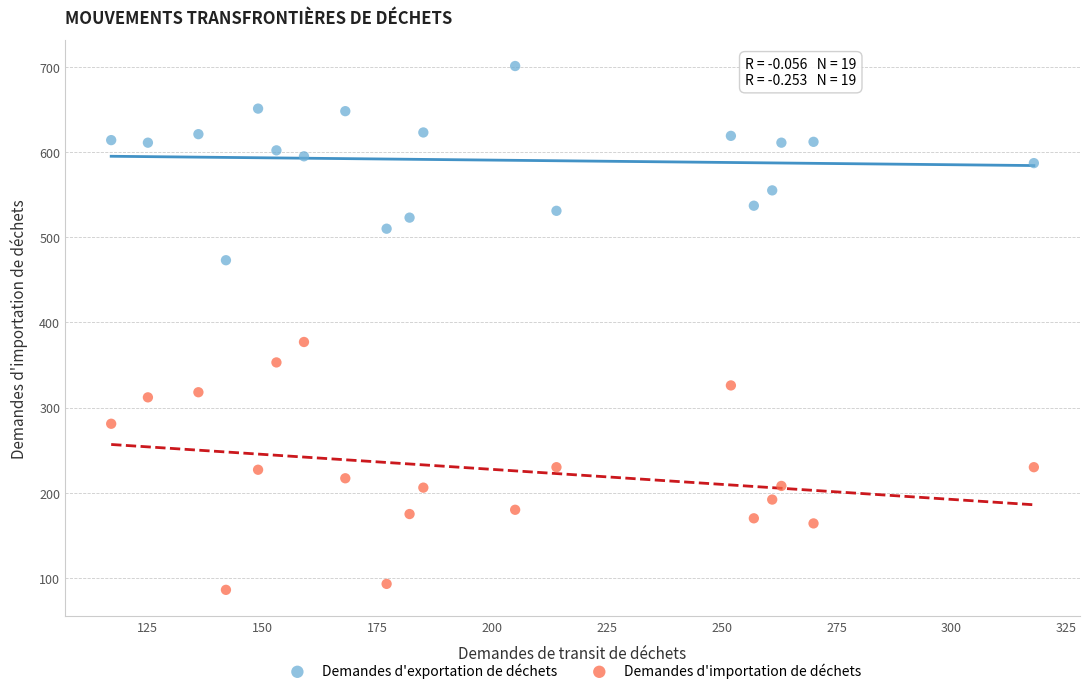

Which series has the largest Y range (max minus min)?

Demandes d'importation de déchets